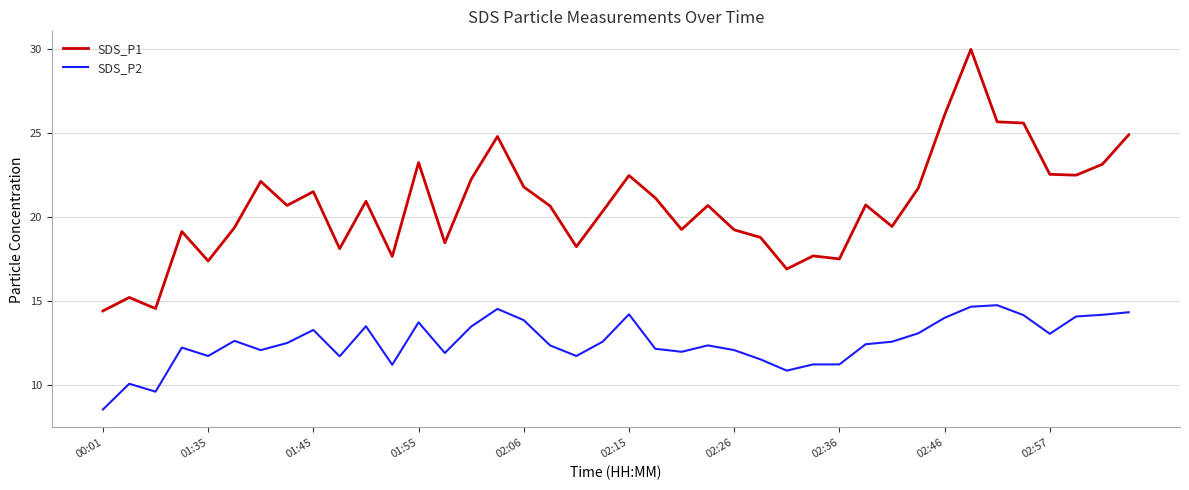

Which series has the largest total across all categories?

SDS_P1